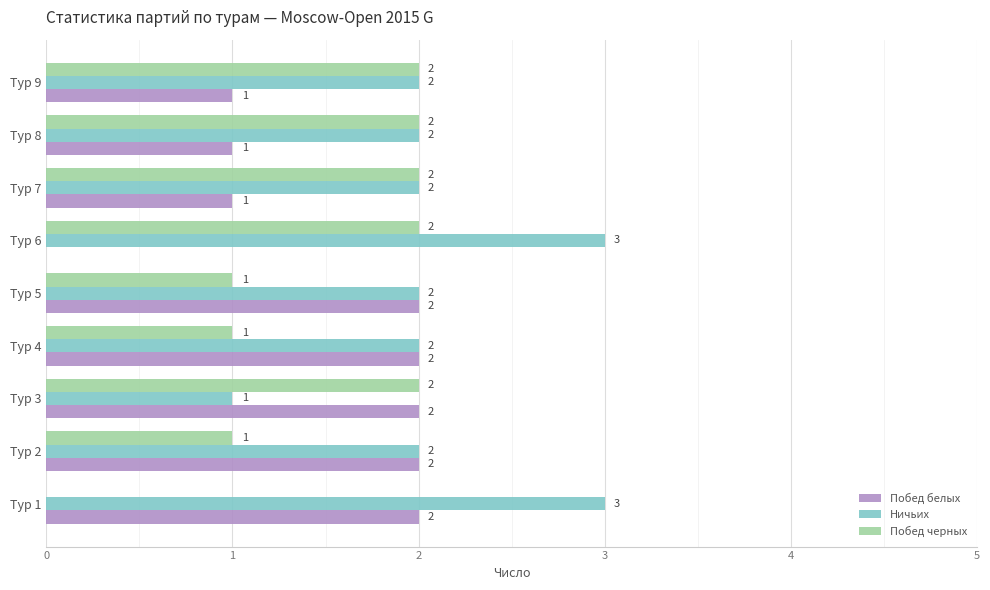

The value of Ничьих at Тур 6 is 3. True or false?

True